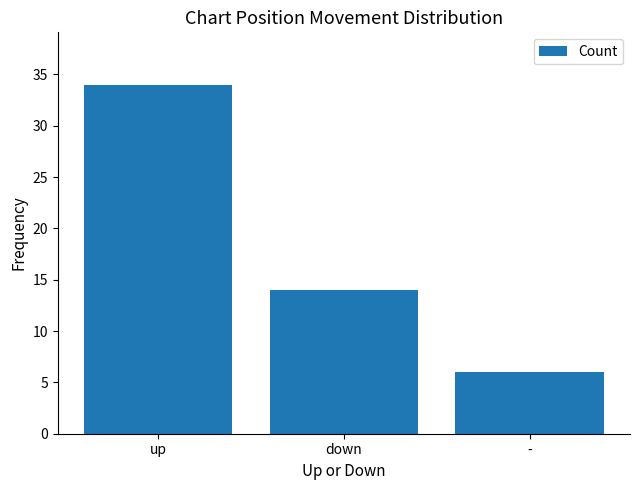

At which category does the chart reach its peak across all series?

up